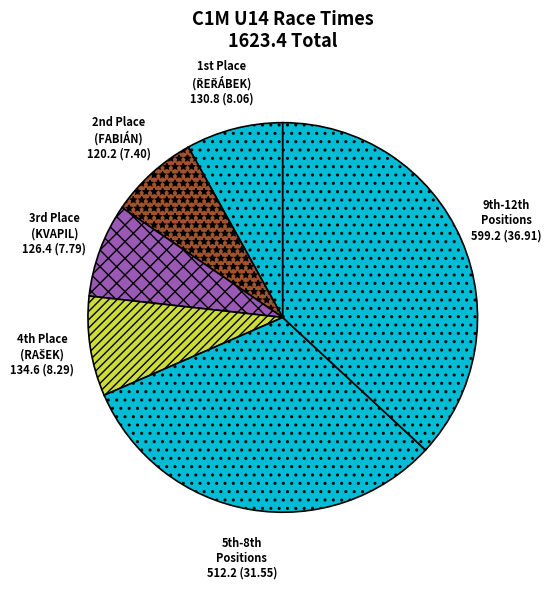

Is there any slice that represents more than half of the pie?

No